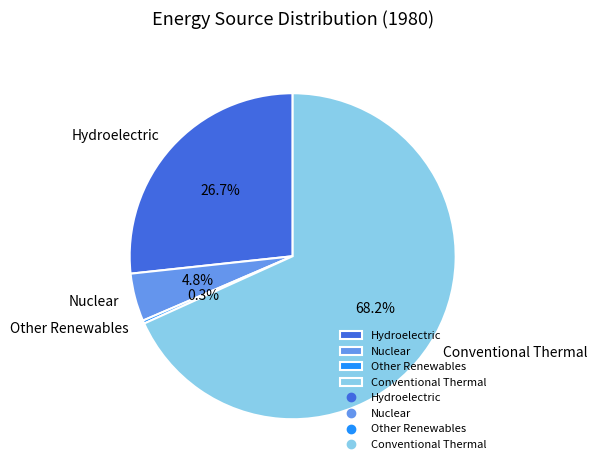

How many segments does this pie chart have?

4